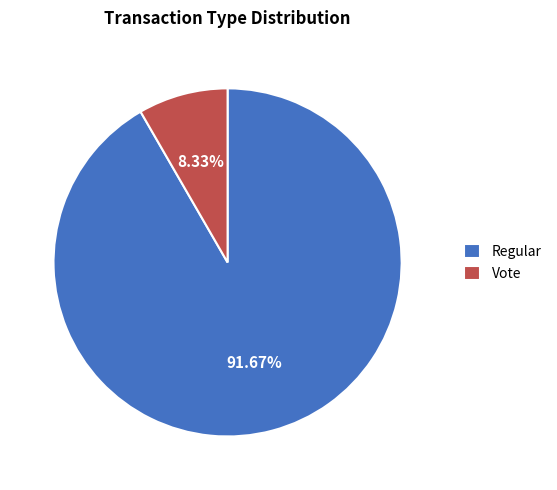

Which category has the smallest portion of the pie?

Vote